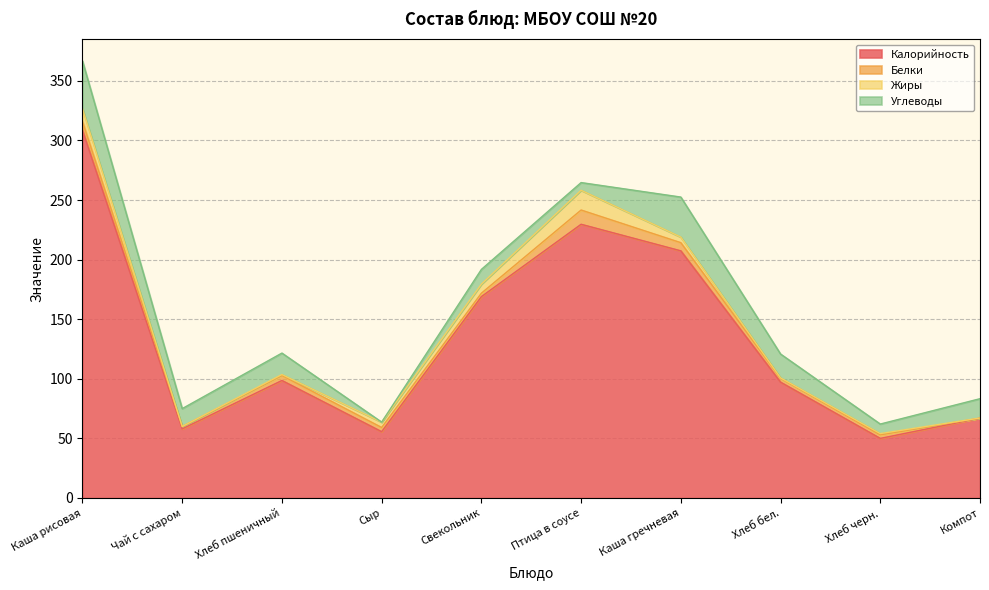

List the labels in order of Жиры value, largest first.

Птица в соусе, Каша рисовая, Свекольник, Каша гречневая, Сыр, Хлеб черн., Хлеб пшеничный, Хлеб бел., Компот, Чай с сахаром